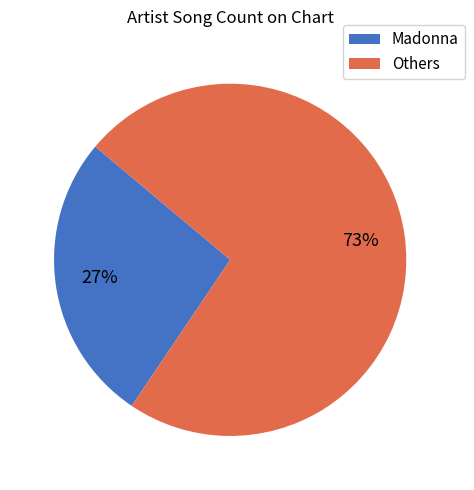

Does any single category account for the majority?

Yes